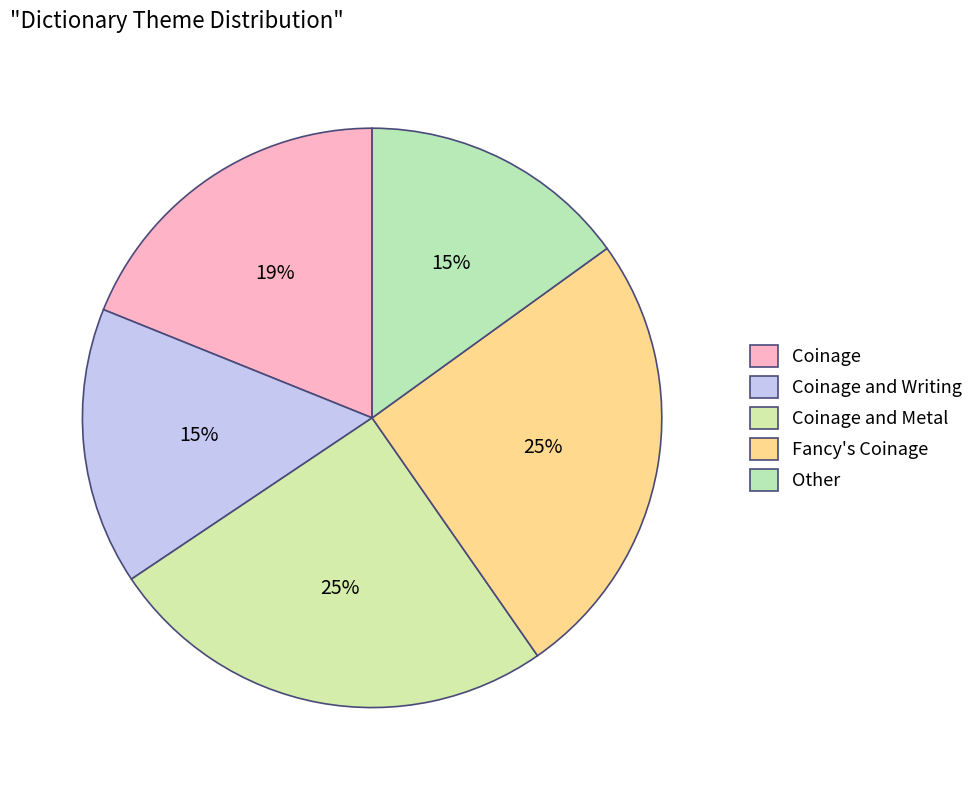

To the nearest percent, what is the combined percentage of Fancy's Coinage and Coinage and Metal?

51%